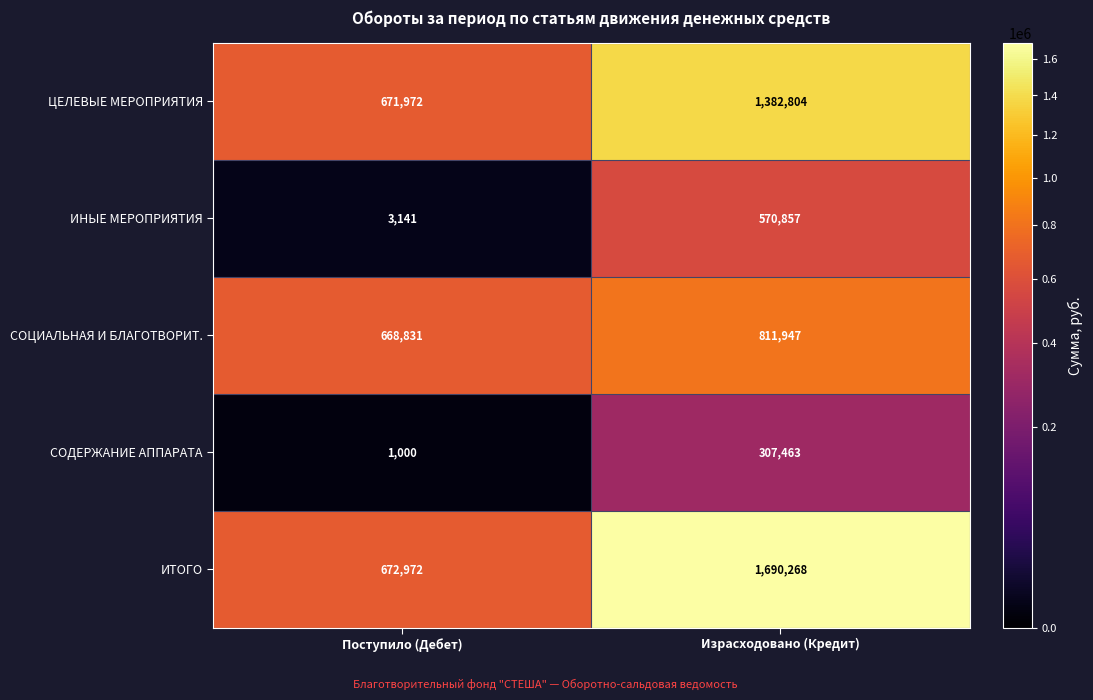

Is it true that ЦЕЛЕВЫЕ МЕРОПРИЯТИЯ equals 322403 at Поступило (Дебет)?

False